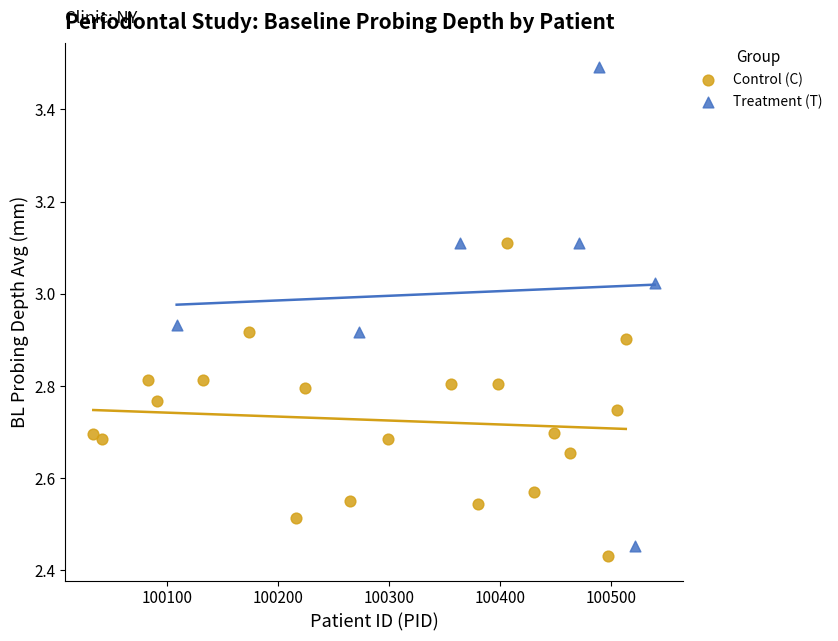

Which series has the largest Y range (max minus min)?

Treatment (T)